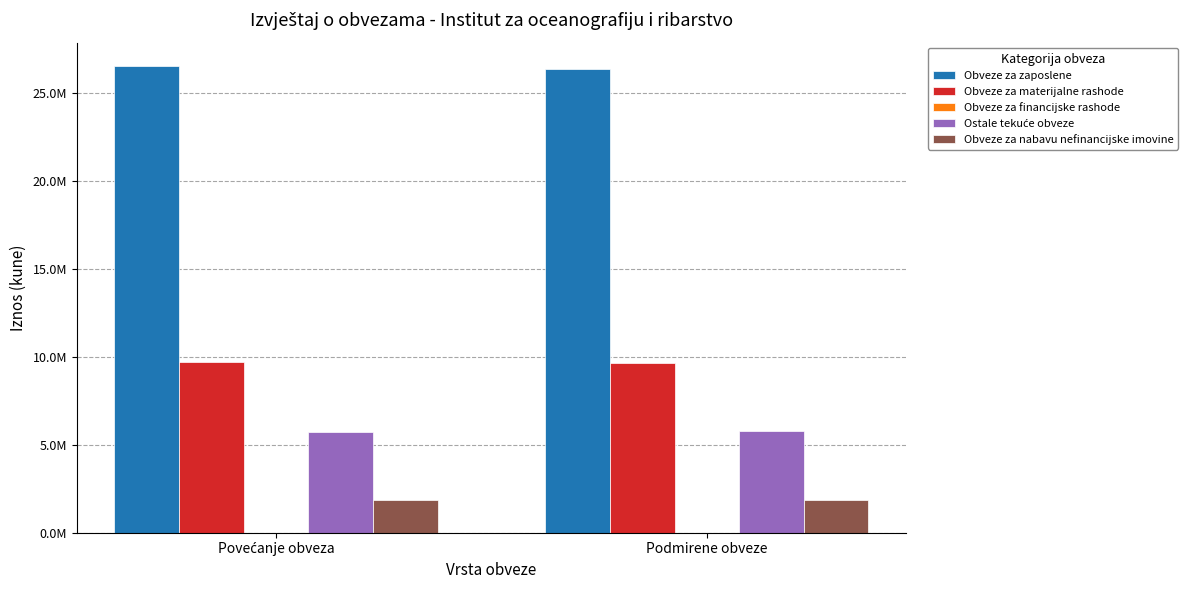

Does the chart contain stacked bars?

No